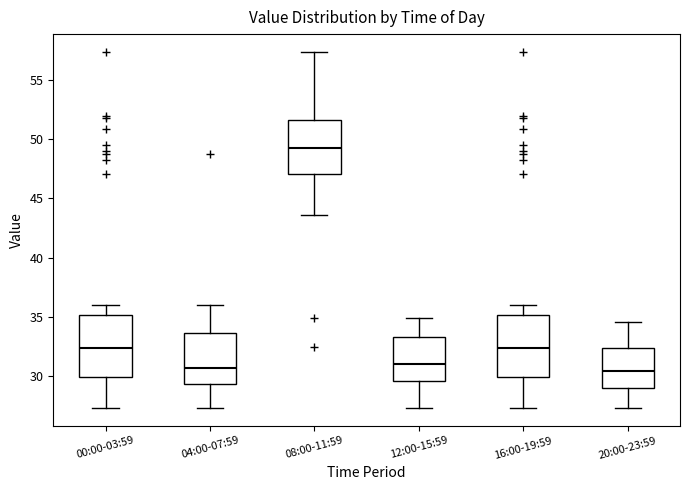

Reading left to right, read every box against the y-axis: the position of its median line, the range the box covers, and the ends of its whiskers. The values are not printed on the chart, so give them approximately, as read against the axis.

00:00-03:59: median 32.5, box 30.0 to 35.0, whiskers 27.5 to 36.0
04:00-07:59: median 30.5, box 29.5 to 33.5, whiskers 27.5 to 36.0
08:00-11:59: median 49.5, box 47.0 to 51.5, whiskers 43.5 to 57.5
12:00-15:59: median 31.0, box 29.5 to 33.5, whiskers 27.5 to 35.0
16:00-19:59: median 32.5, box 30.0 to 35.0, whiskers 27.5 to 36.0
20:00-23:59: median 30.5, box 29.0 to 32.5, whiskers 27.5 to 34.5